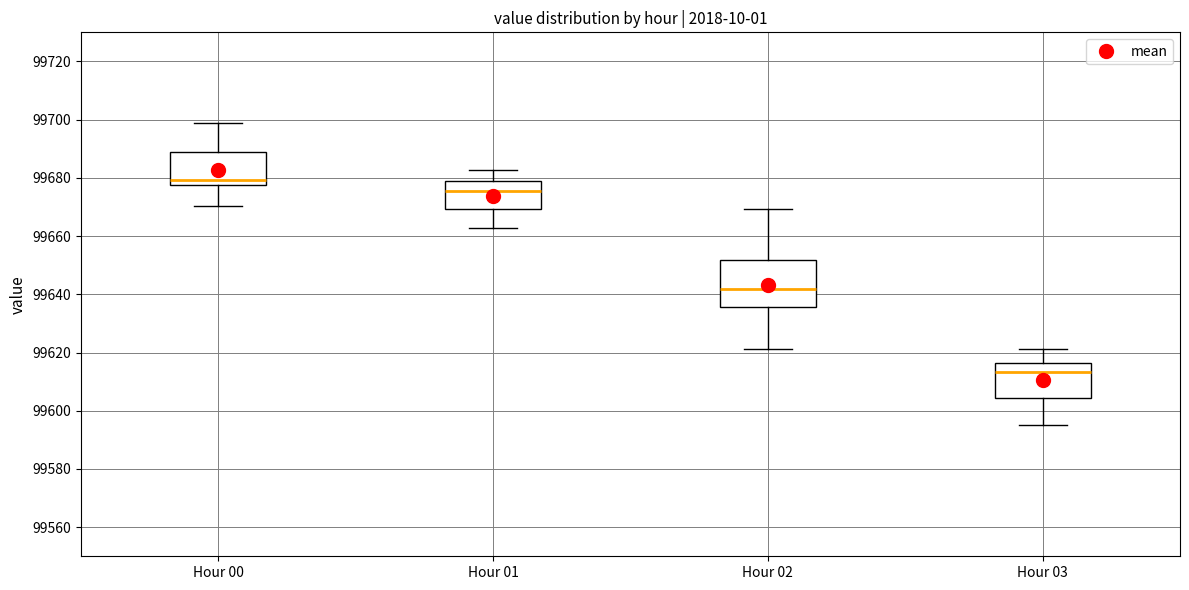

Which box's median line is the lowest?

Hour 03